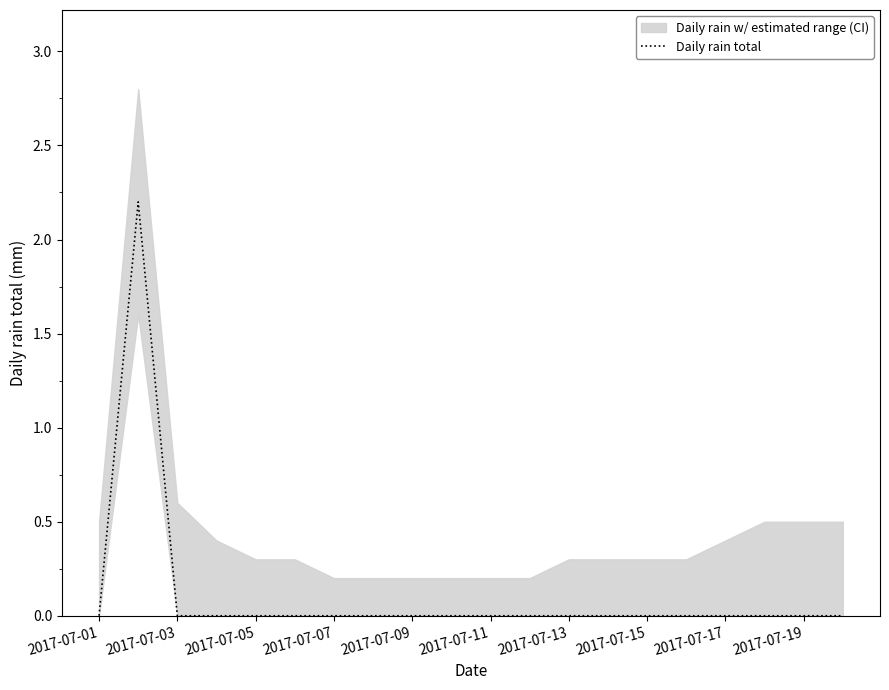

How many values are above zero?

1